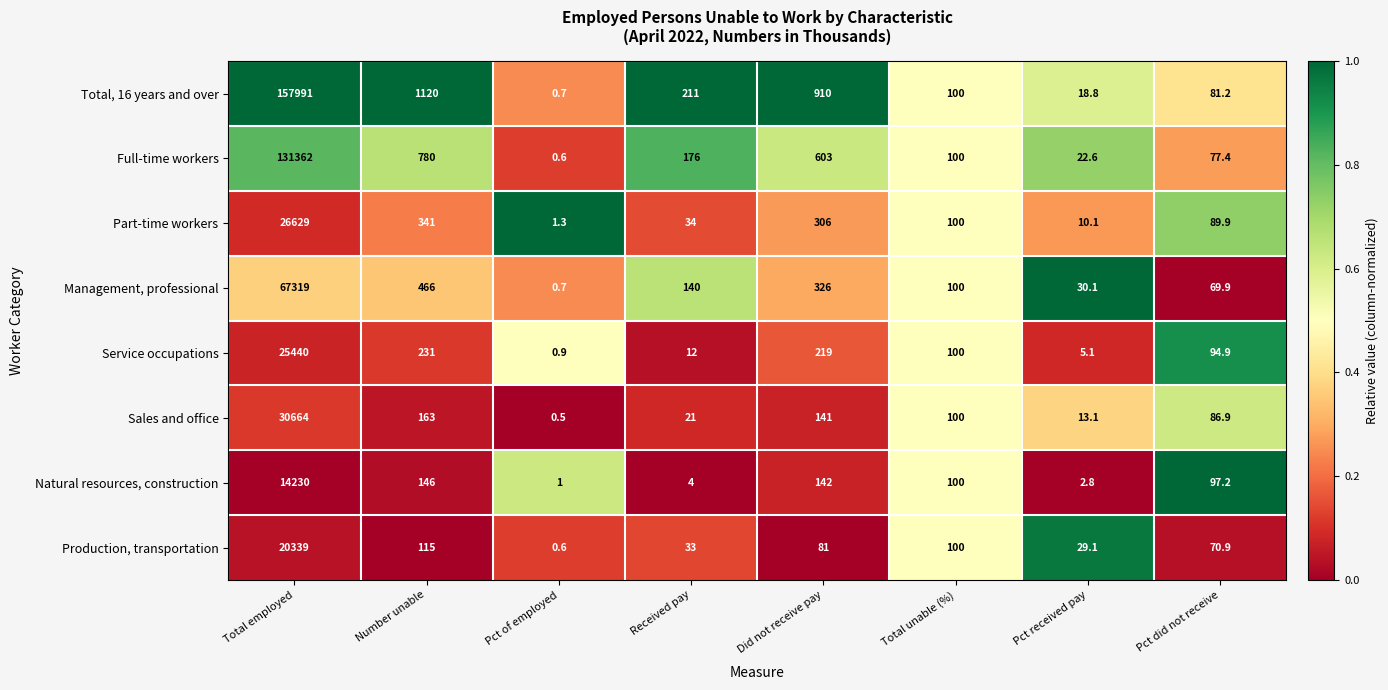

What is the sum of all Part-time workers values?

27511.3